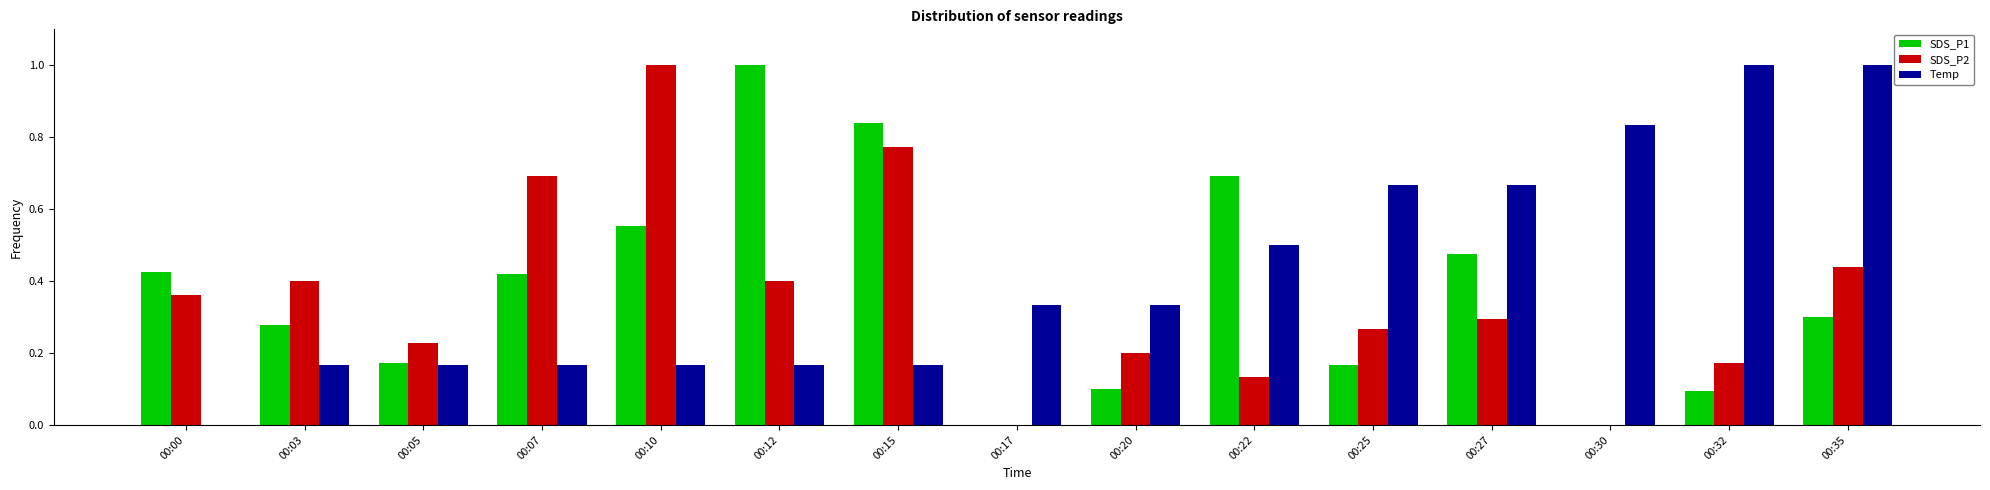

How many categories are shown in the chart?

15